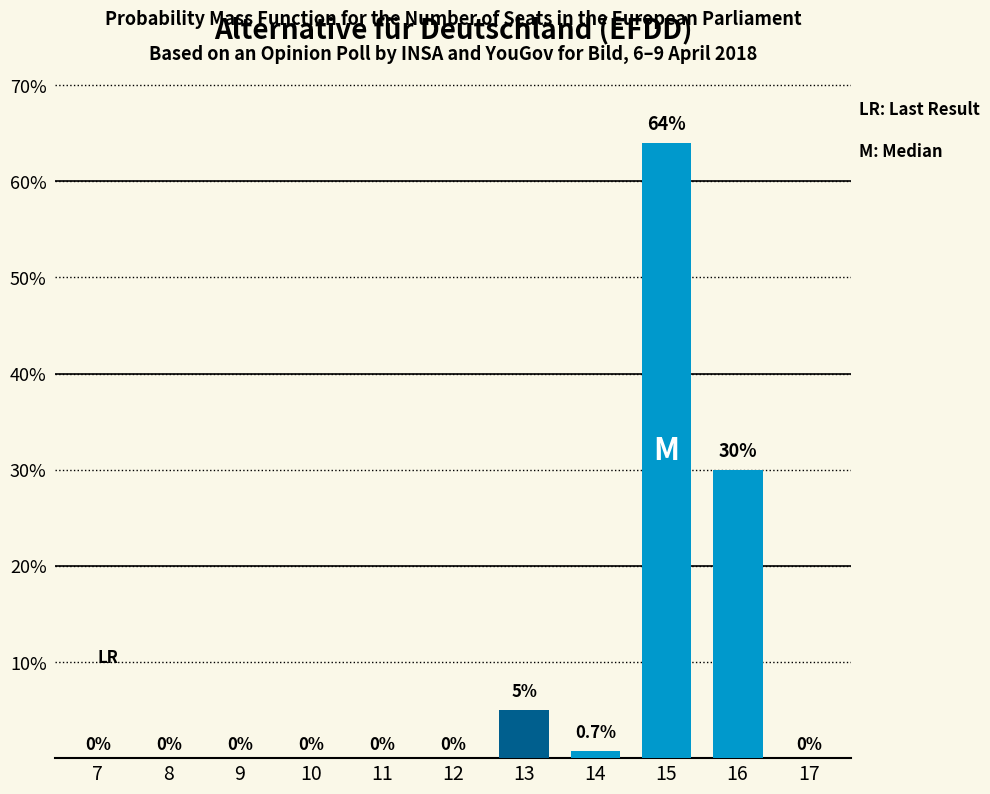

Reading left to right, what are all the values shown in this chart?

7=0.0	8=0.0	9=0.0	10=0.0	11=0.0	12=0.0	13=5.0	14=0.7	15=64.0	16=30.0	17=0.0